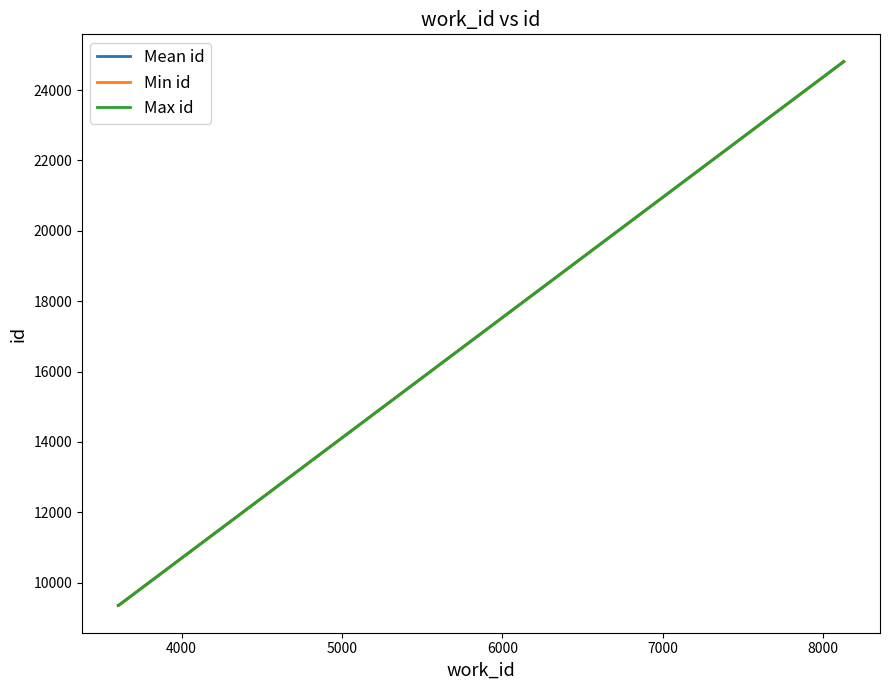

What is the highest value of the Max id series?

24811.0